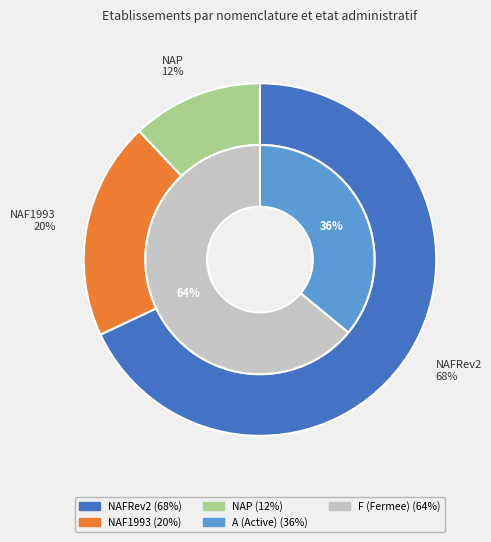

To the nearest percent, what percentage of the pie is NAFRev2?

68%